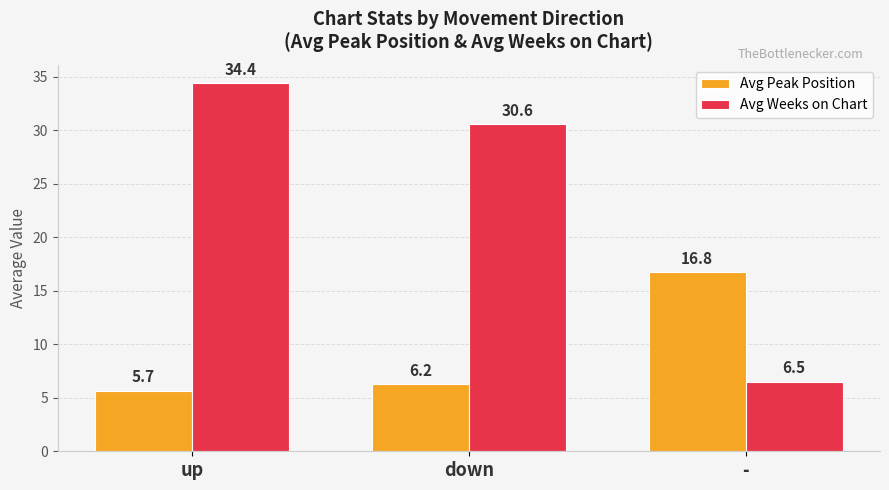

Is the value of Avg Weeks on Chart at - greater than the value of Avg Peak Position at -?

No